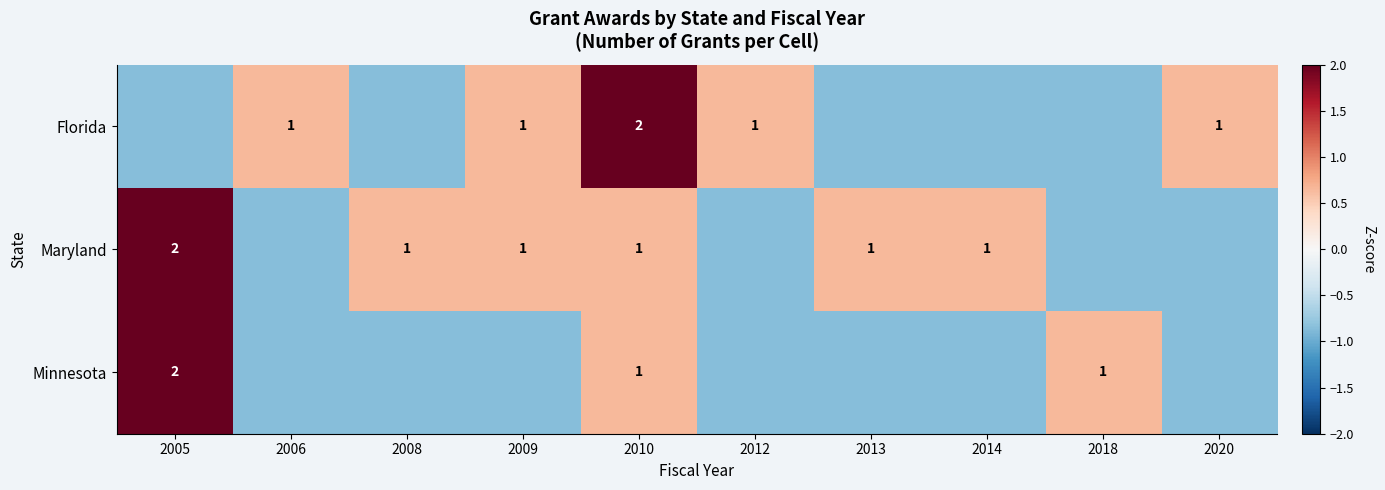

List the series in order of their peak value, highest first.

Florida, Maryland, Minnesota